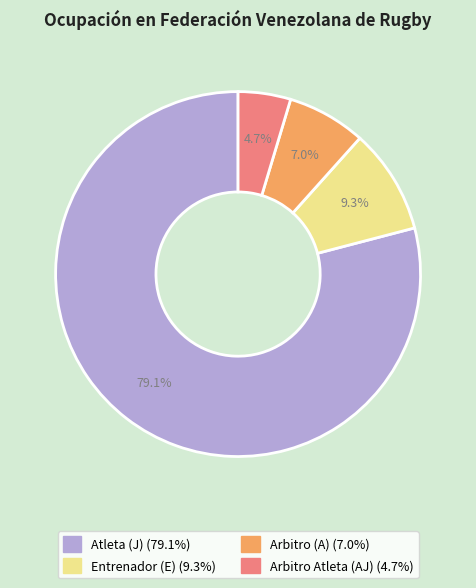

Which category has the biggest portion of the pie?

Atleta (J)